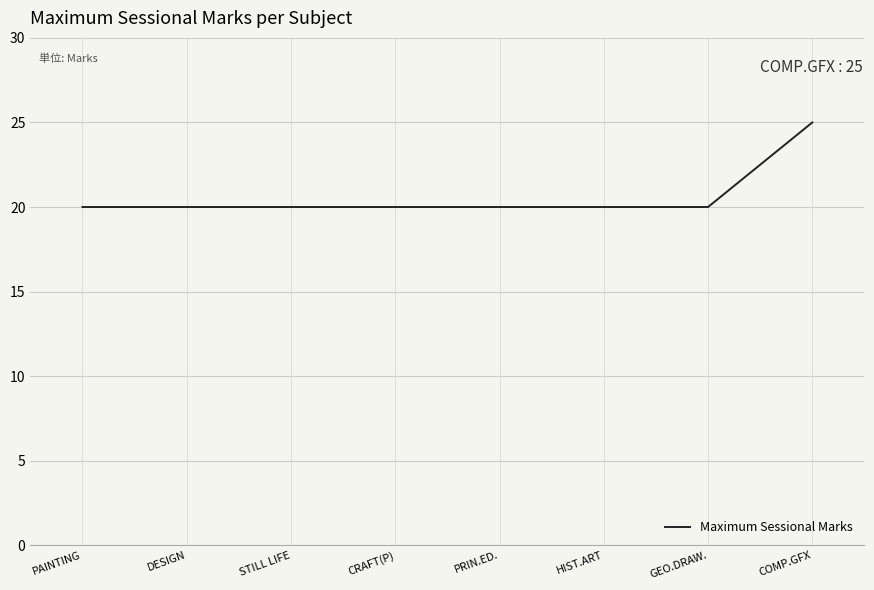

Reading left to right, what are all the values shown in this chart?

20	20	20	20	20	20	20	25